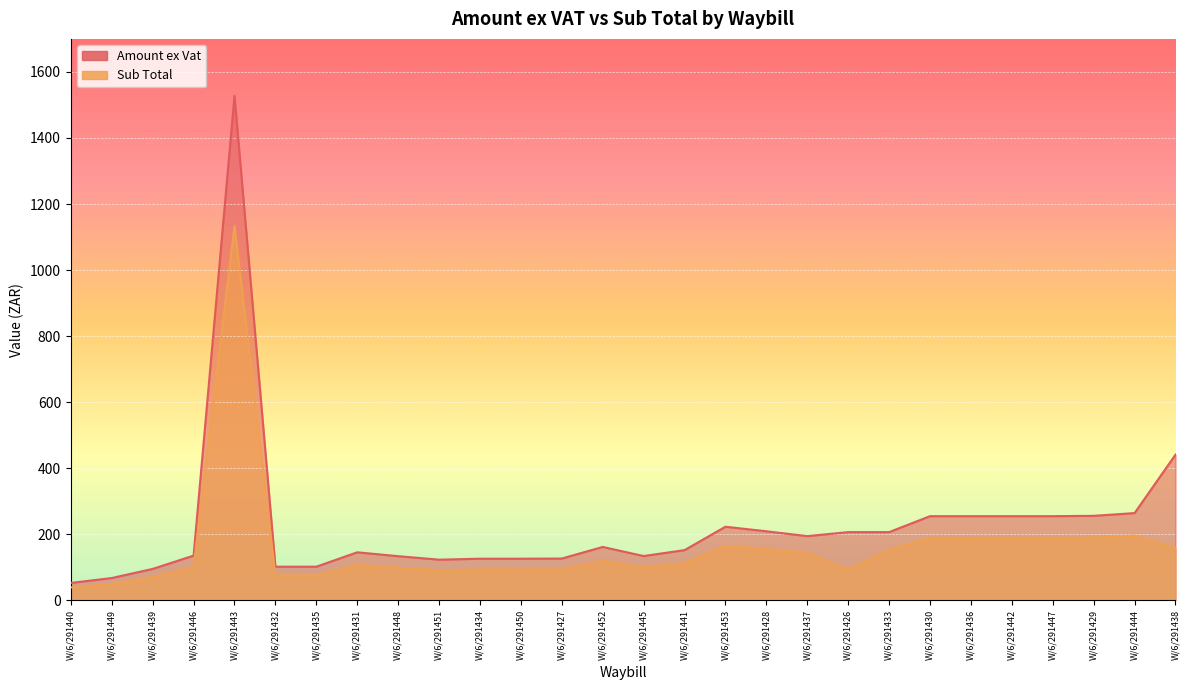

Where does the Sub Total series first go above 113?

W/6/291443